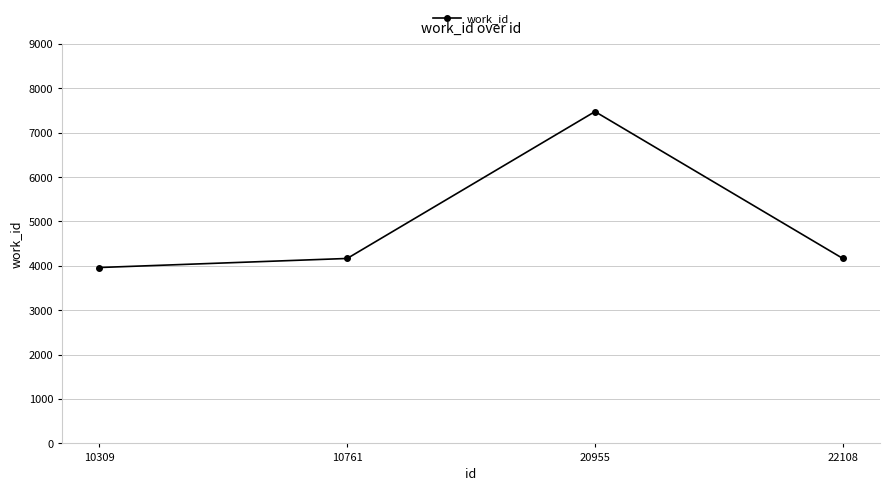

How many values are below 4167?

1